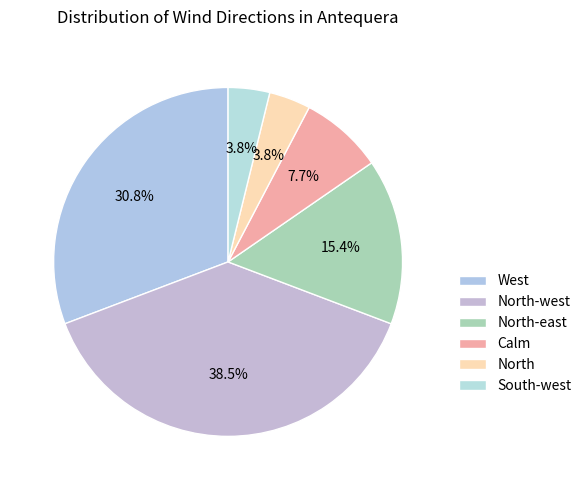

To the nearest percent, what percentage of the pie is North-west?

38%